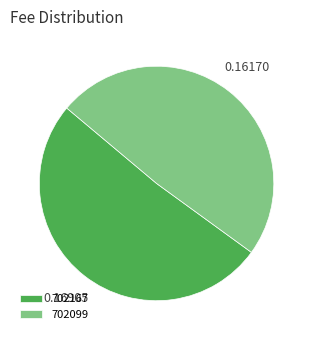

Is the sum of 702167 and 702099 greater than half?

Yes